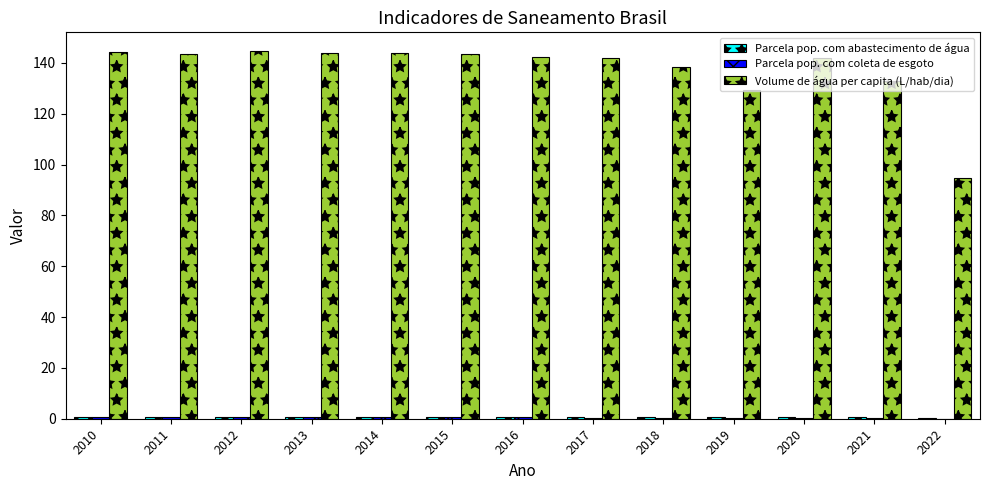

The Volume de água per capita (L/hab/dia) series shows 144.8 at 2012. True or false?

True